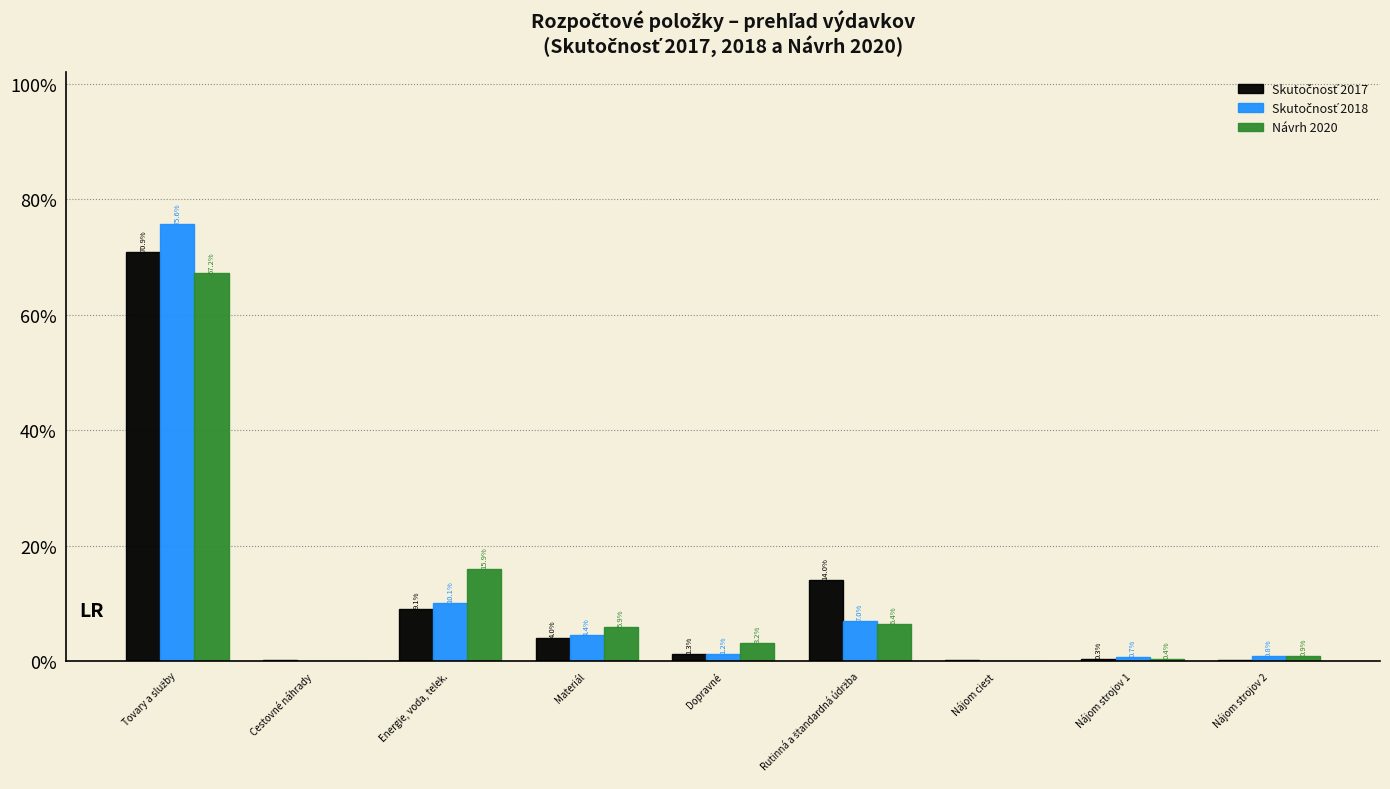

What is the total value across all series at Materiál?

14.3